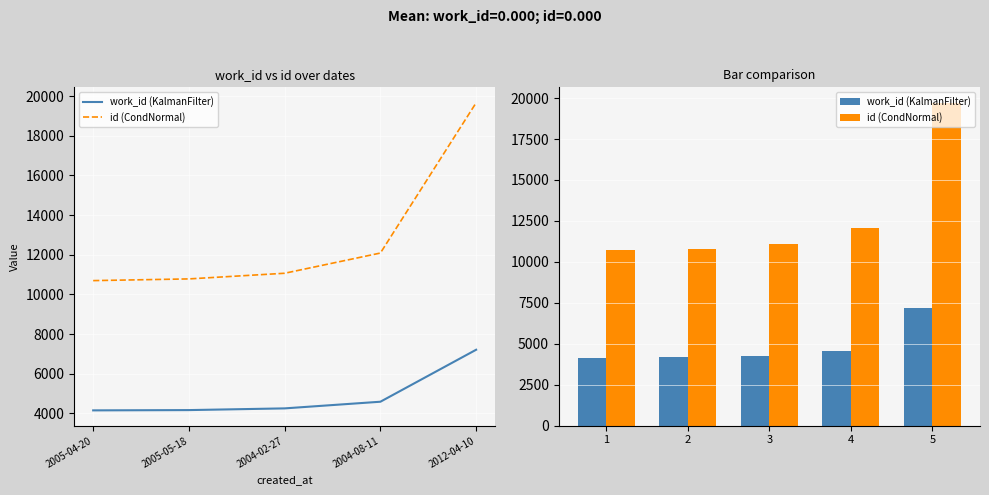

Between 1 and 4, which series saw the biggest shift?

id (CondNormal)